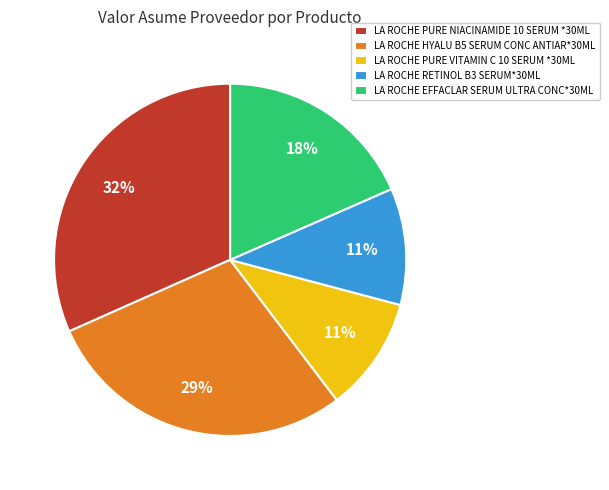

The LA ROCHE RETINOL B3 SERUM*30ML slice represents 1% of the pie. True or false?

False